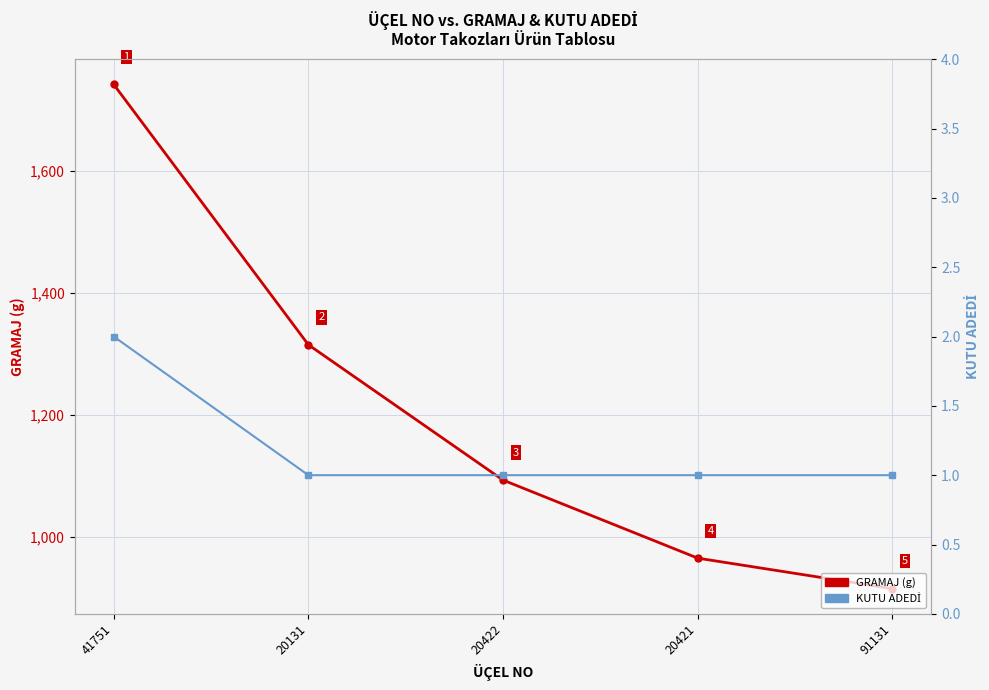

Where does the GRAMAJ series first go above 1093?

41751